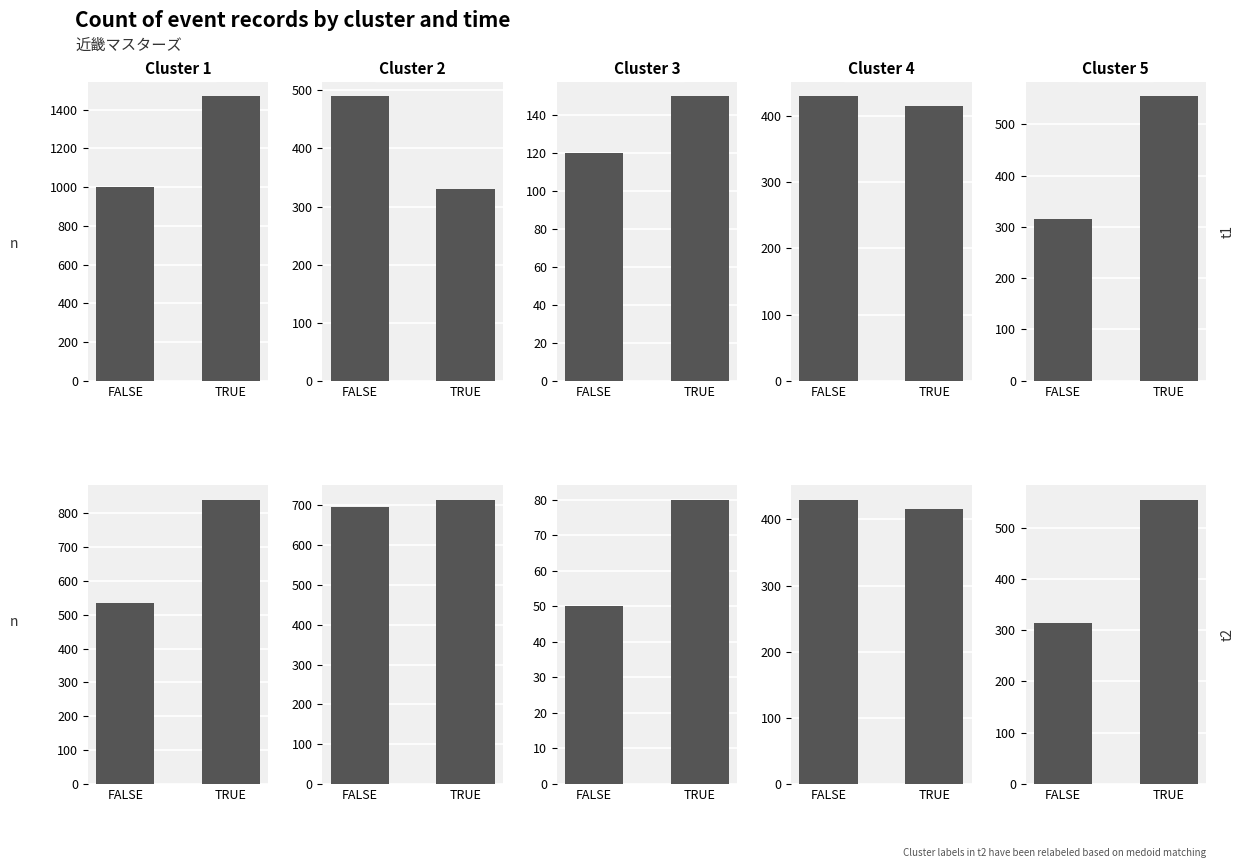

What is the label of the 1st bar from the left?

FALSE